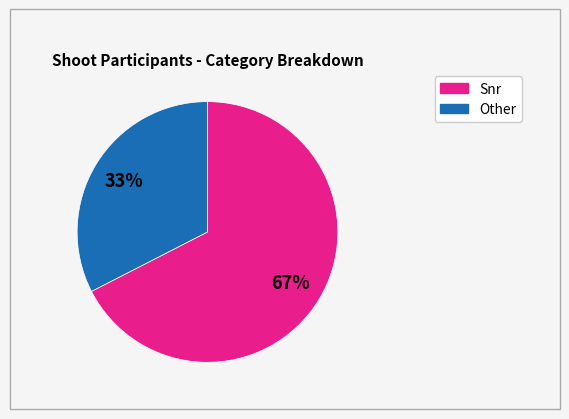

Is there any slice that represents more than half of the pie?

Yes